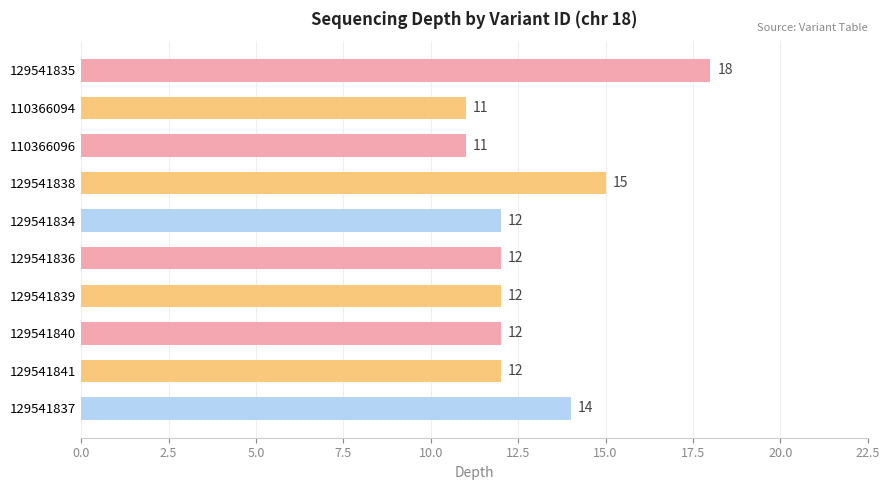

What is the minimum value shown in the chart?

11